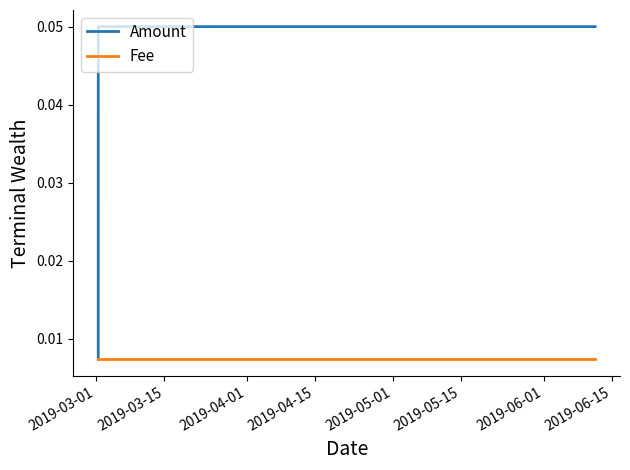

Which series has the widest spread of values?

Amount